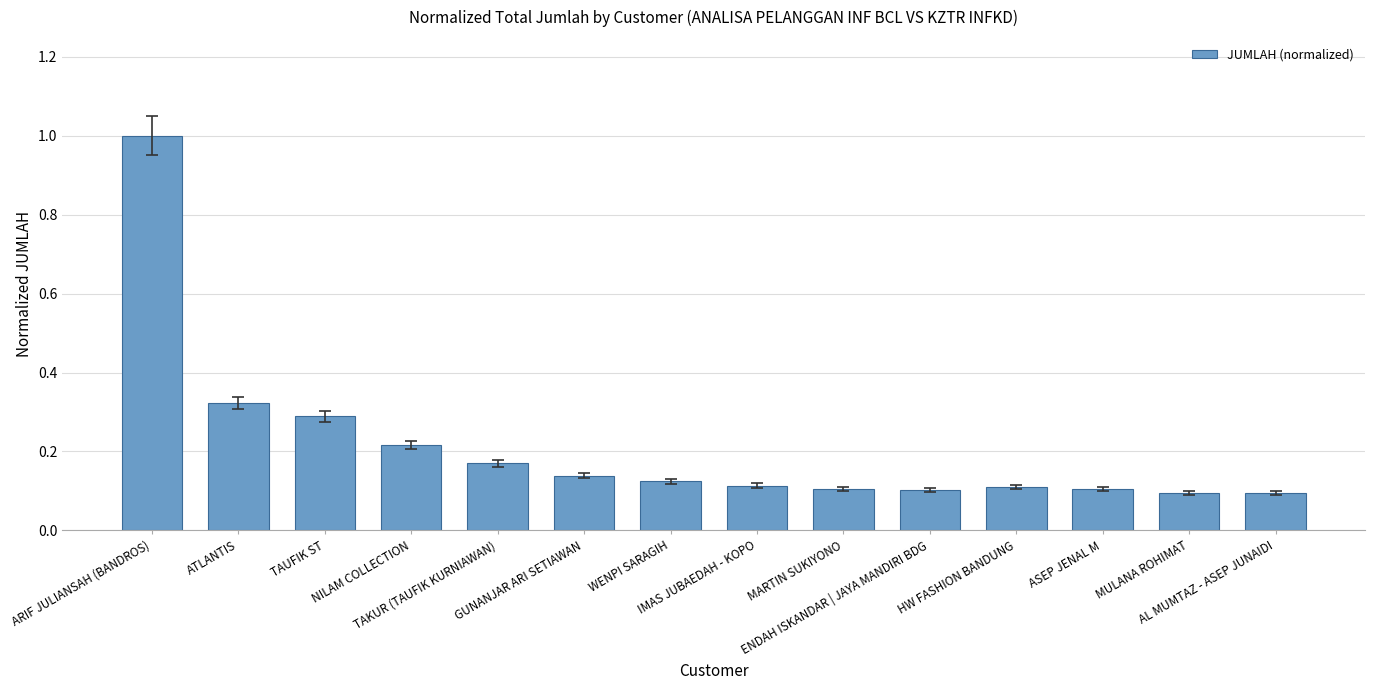

What is the label of the 11th bar from the left?

HW FASHION BANDUNG